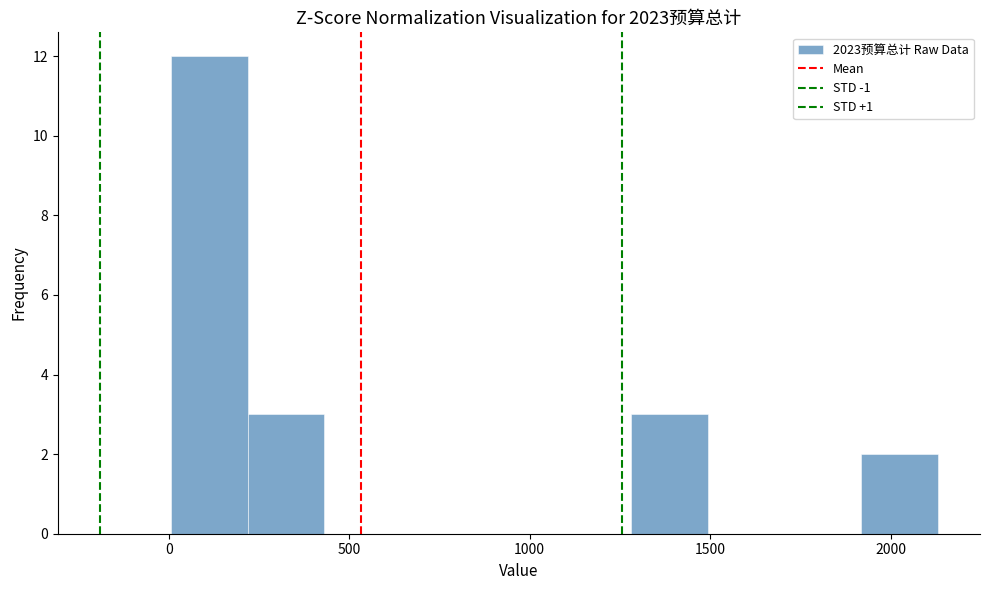

Reading left to right, list every bar in this chart as the range it spans on the x-axis followed by its height. Neither the bar edges nor the heights are printed on the chart, so give them approximately, as read against the axes.

0 to 200: 12
200 to 450: 3
450 to 650: 0
650 to 850: 0
850 to 1050: 0
1050 to 1300: 0
1300 to 1500: 3
1500 to 1700: 0
1700 to 1900: 0
1900 to 2150: 2